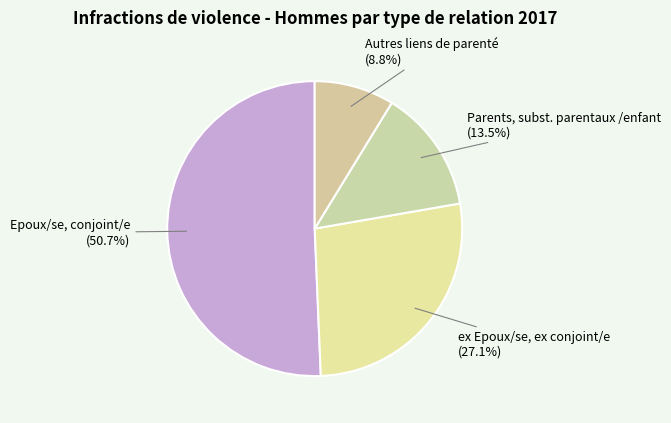

How many slices are in this pie chart?

4